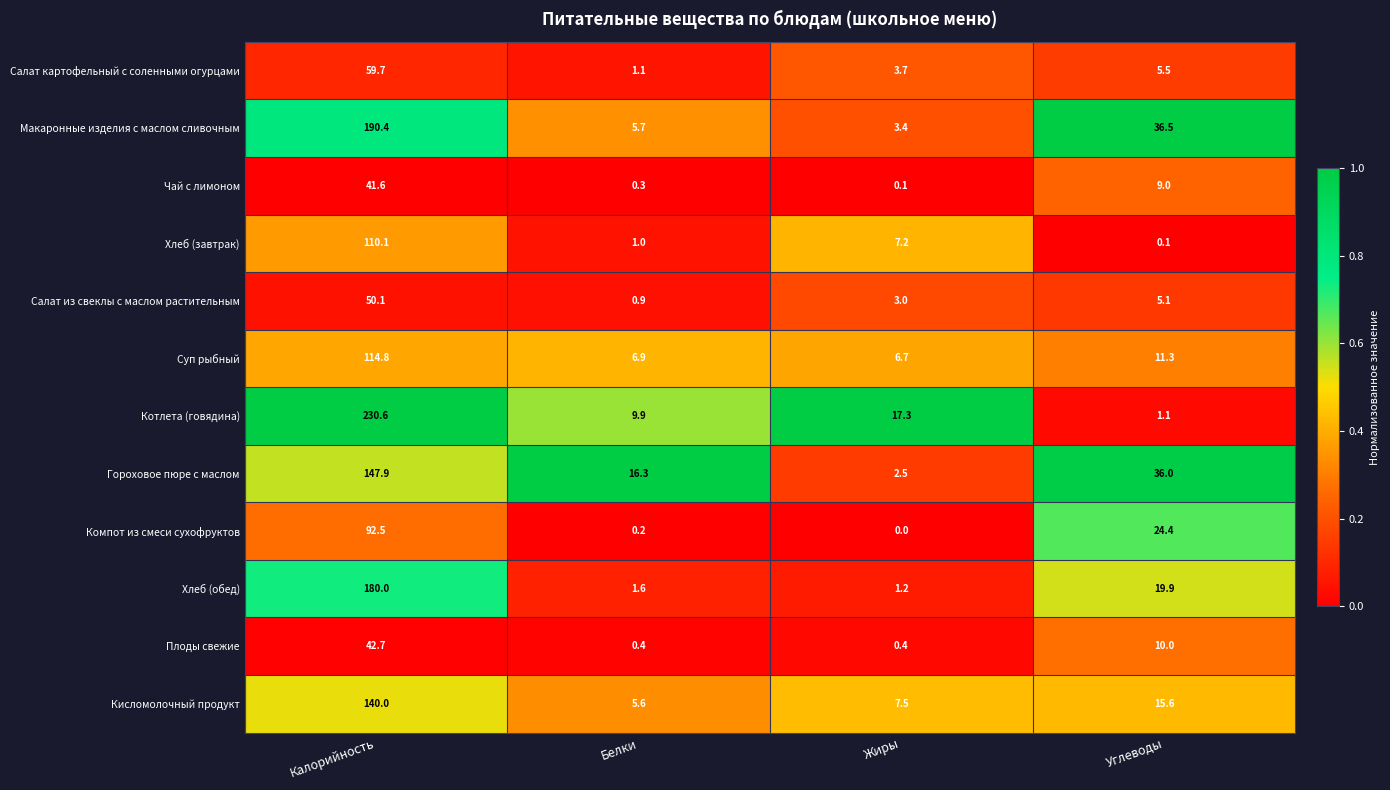

The Котлета (говядина) series shows 3.3 at Белки. True or false?

False